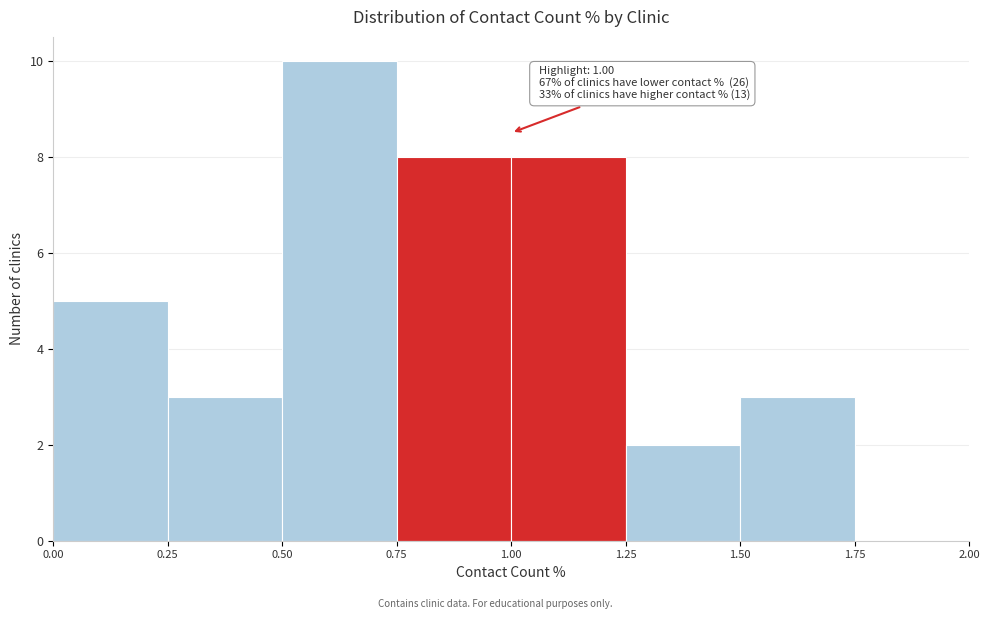

Which range on the x-axis has the tallest bar?

0.50 to 0.75